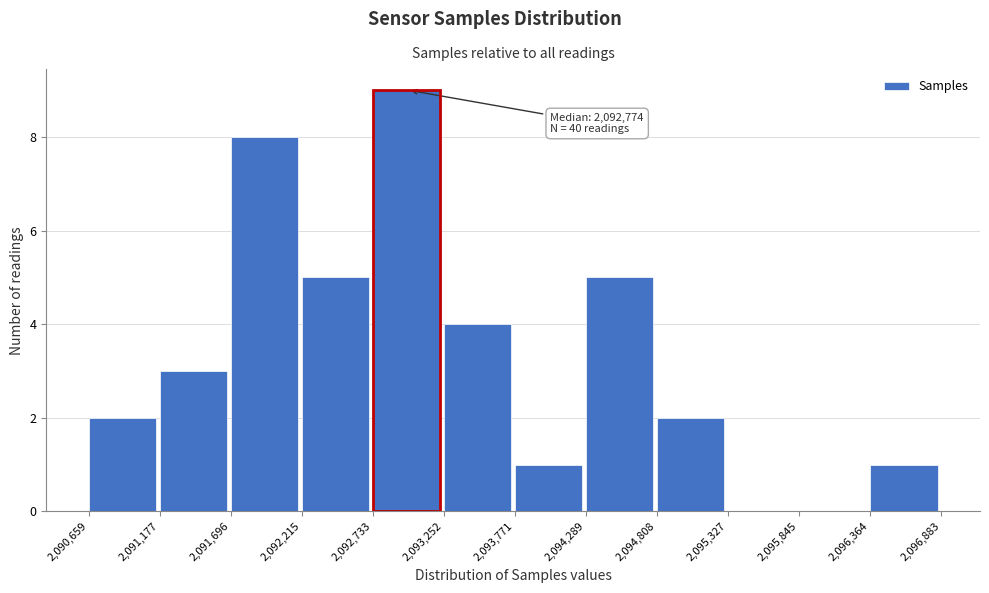

Which range on the x-axis has the tallest bar?

2,092,733 to 2,093,252